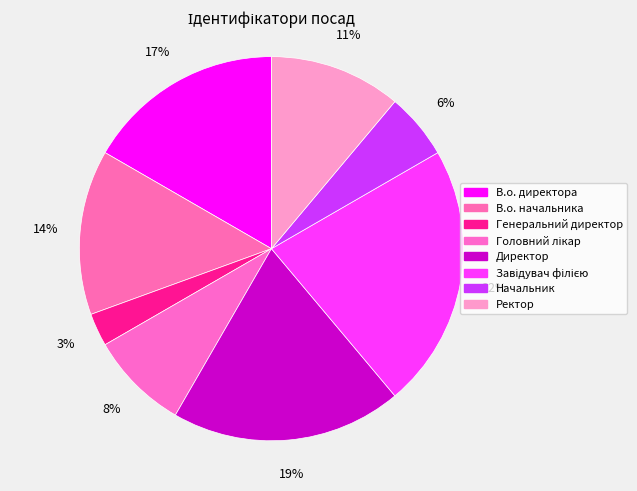

Count the number of slices in the pie.

8